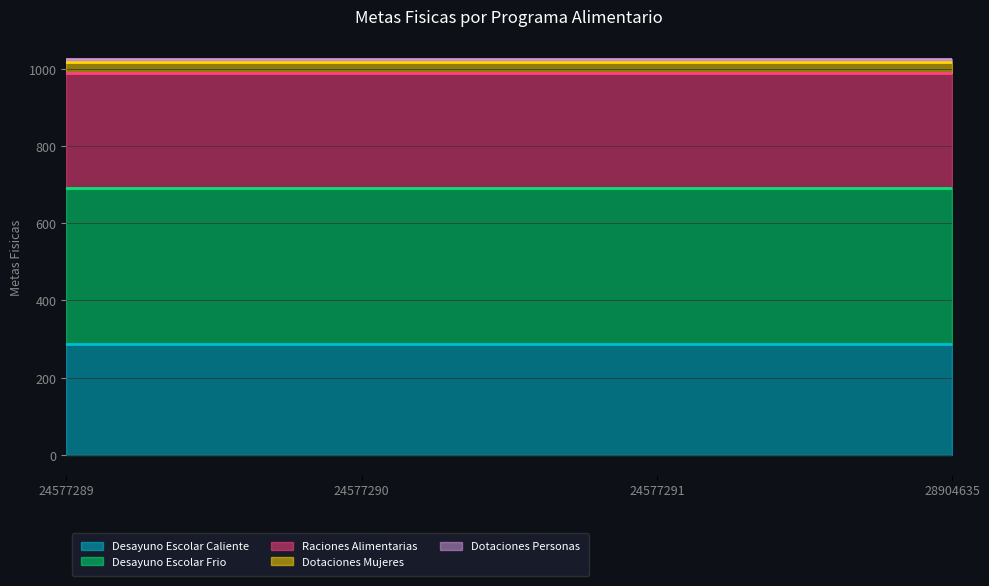

True or false: Dotaciones Mujeres has more than 1 interior local peaks.

False